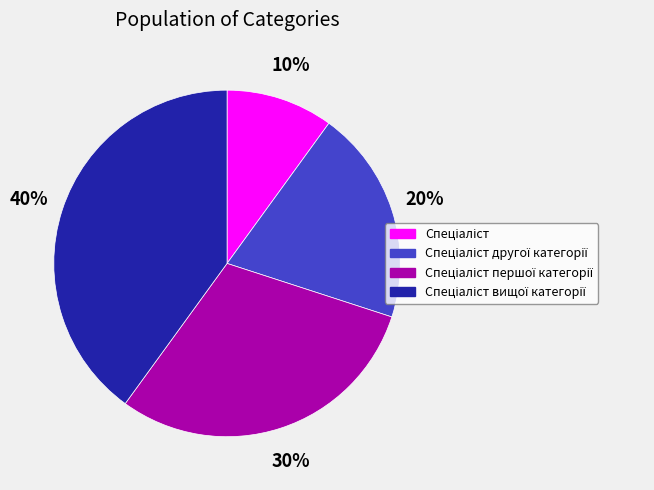

To the nearest percent, what is the difference between the largest and smallest slice percentages?

30%